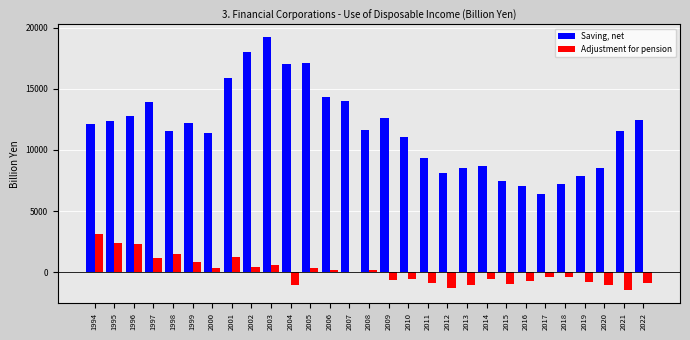

What is the highest value of the Saving, net series?

19217.0